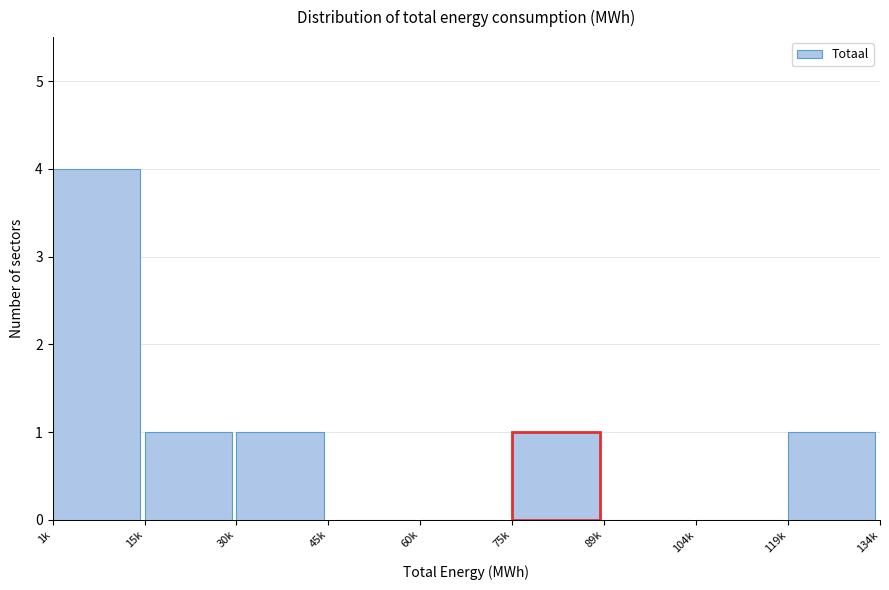

Reading left to right, list all the values displayed in this chart.

1k=4	15k=1	30k=1	45k=0	60k=0	75k=1	89k=0	104k=0	119k=1